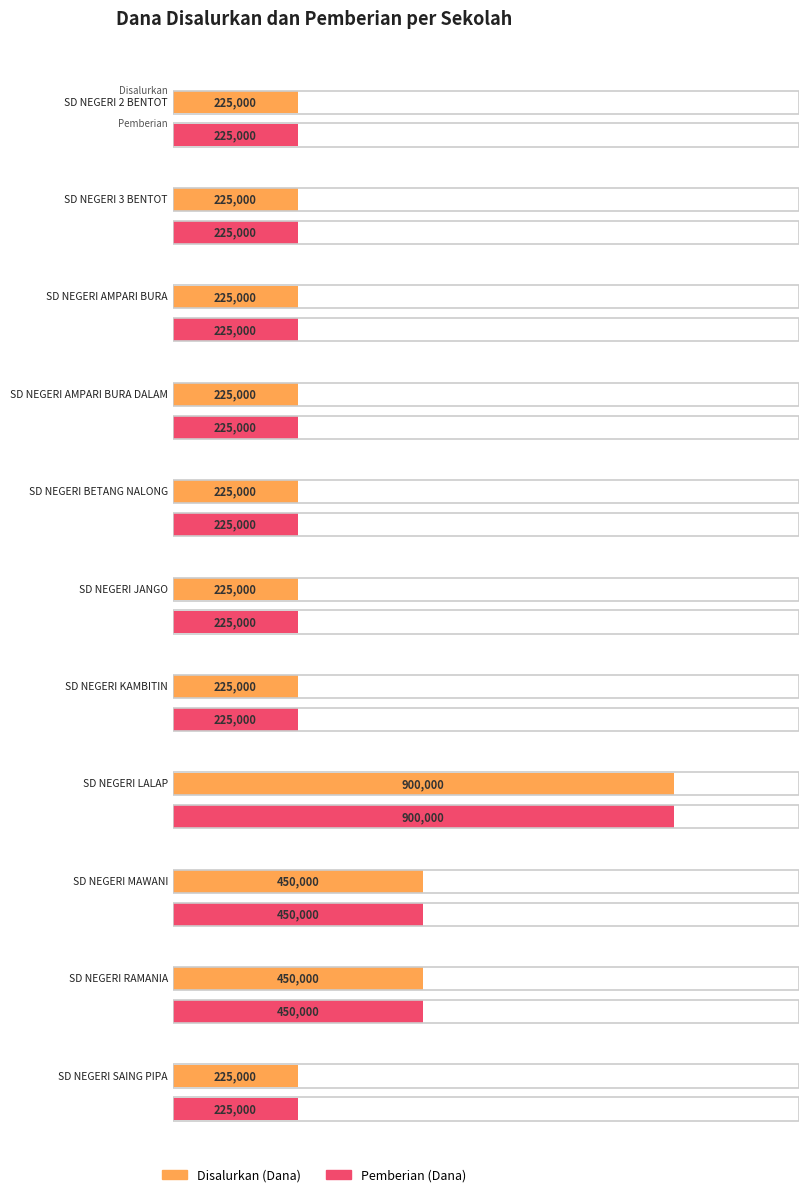

At how many categories does at least one series exceed 89956?

11